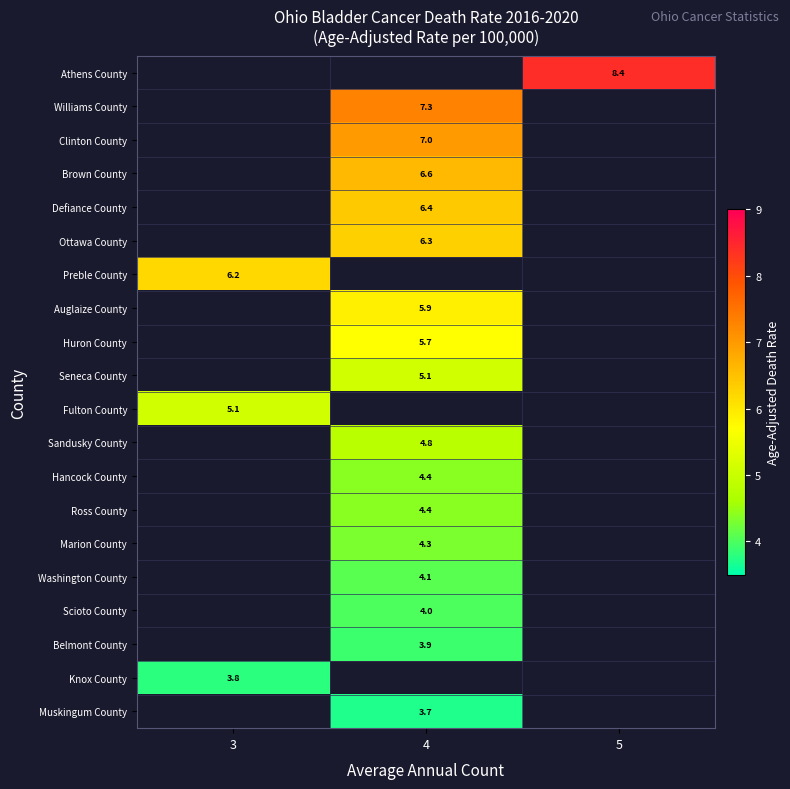

What is the smallest value displayed?

3.7